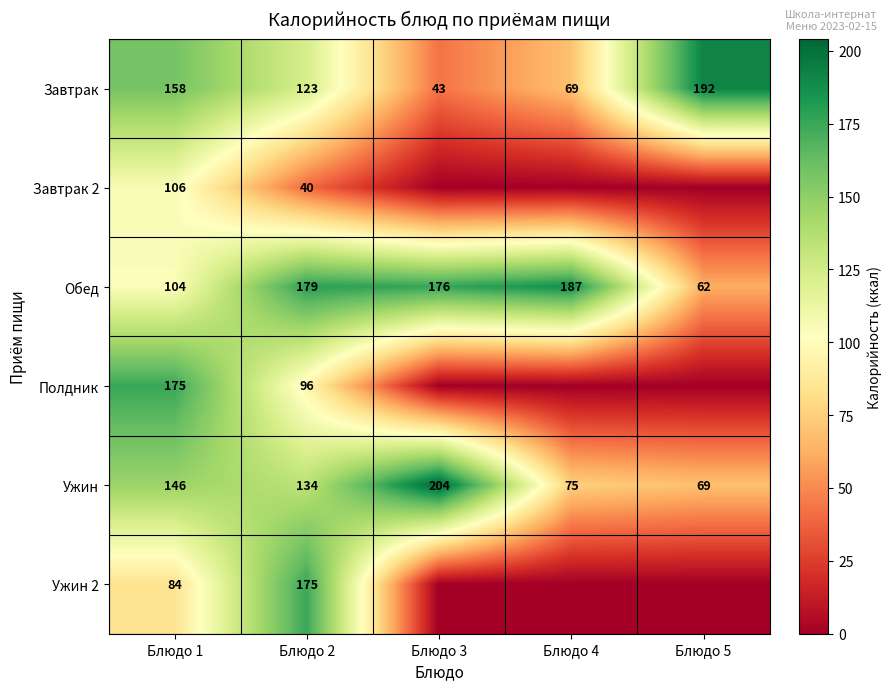

List the labels in order of Ужин value, smallest first.

Блюдо 5, Блюдо 4, Блюдо 2, Блюдо 1, Блюдо 3